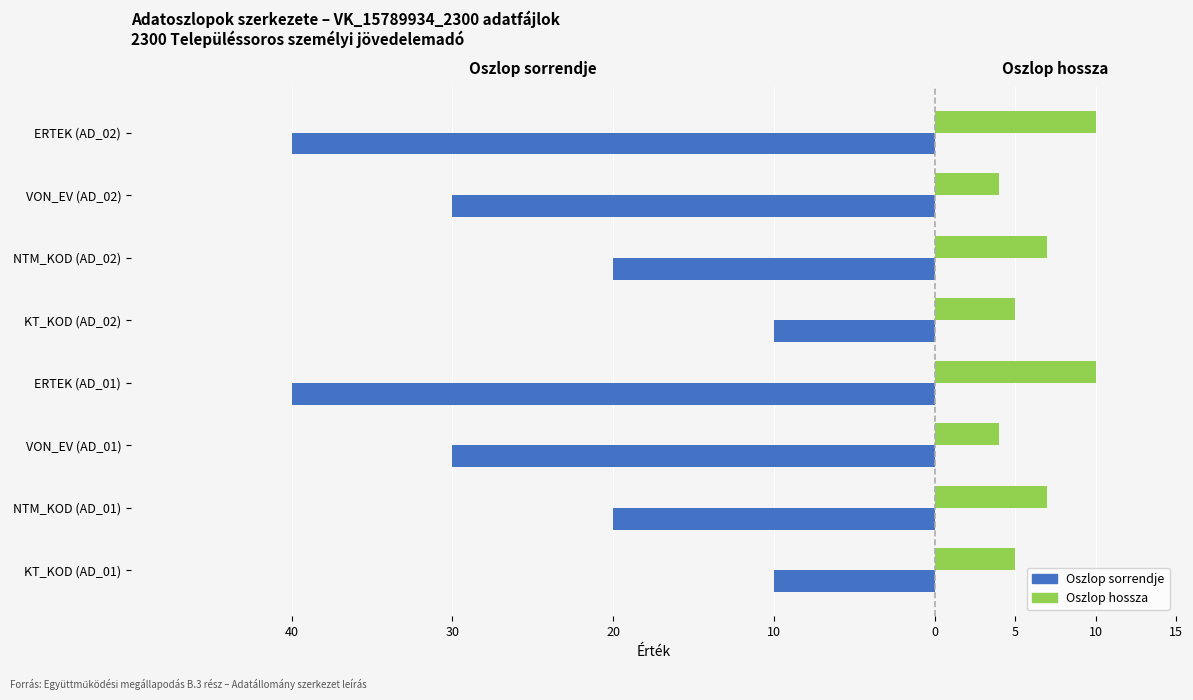

Which series changed the most between KT_KOD (AD_01) and NTM_KOD (AD_02)?

Oszlop sorrendje